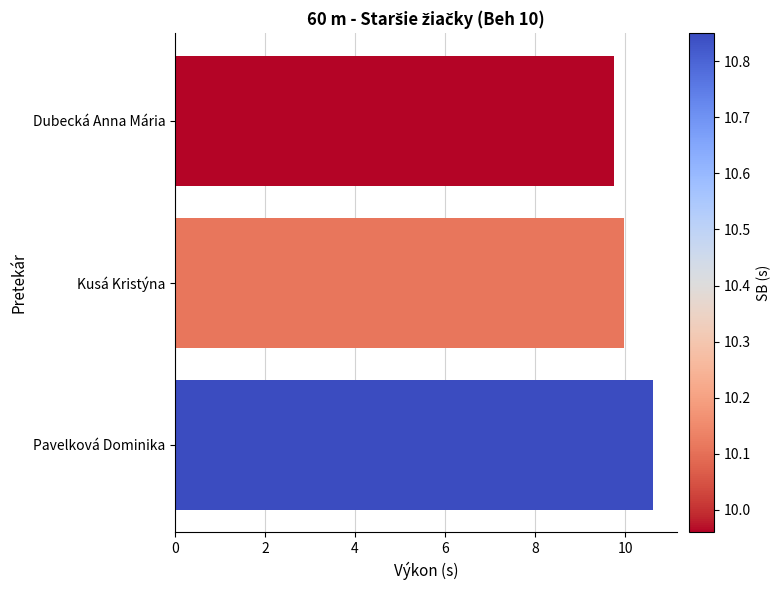

Rank the categories by value from lowest to highest.

Dubecká Anna Mária, Kusá Kristýna, Pavelková Dominika